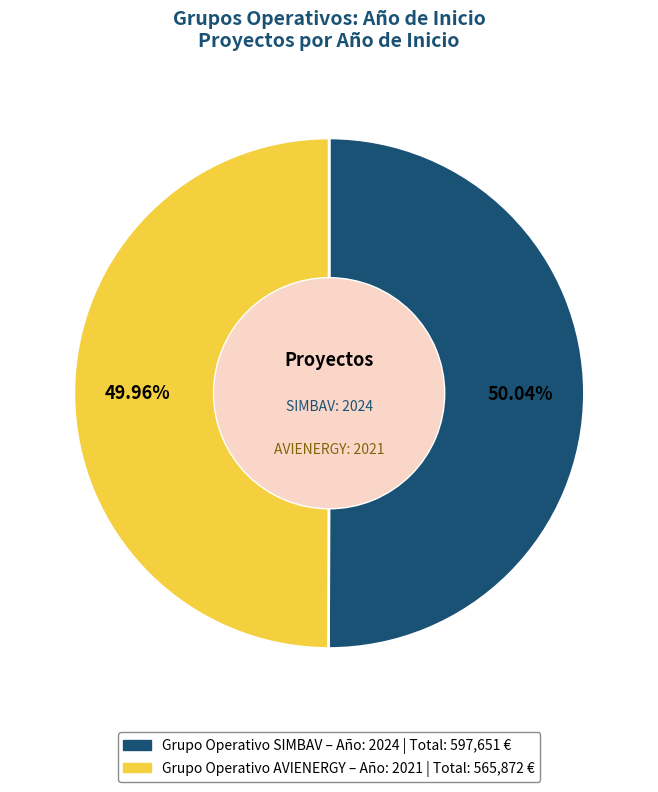

Is there any slice that represents more than half of the pie?

Yes